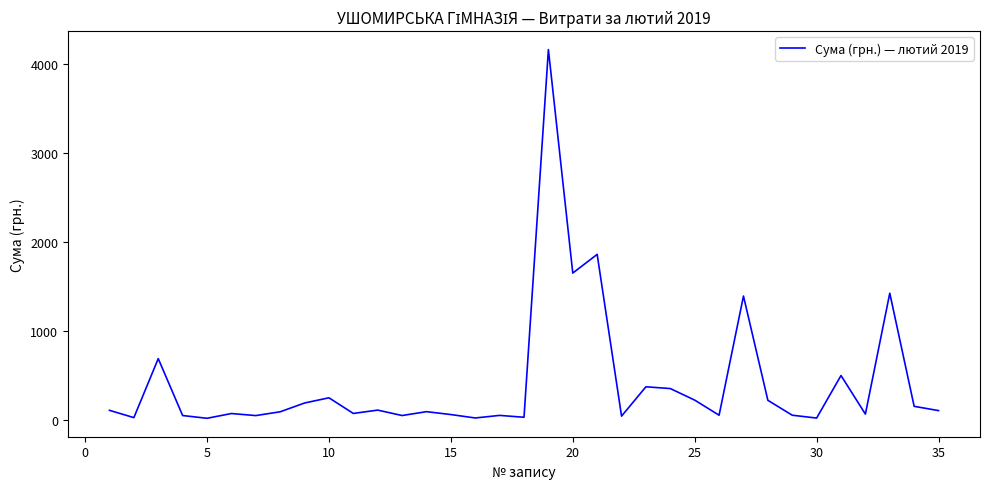

How many values are below 90?

17